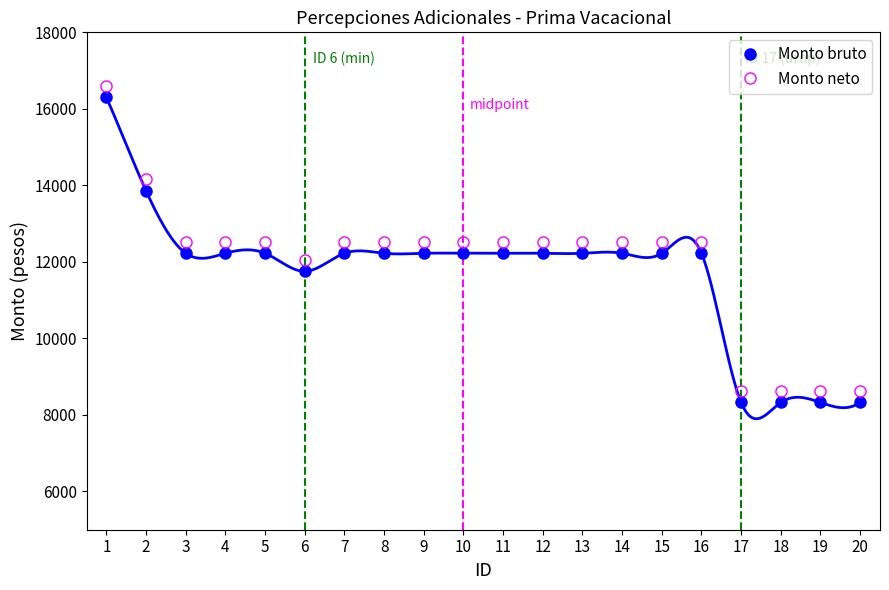

At which label does Monto bruto first exceed 12225?

1